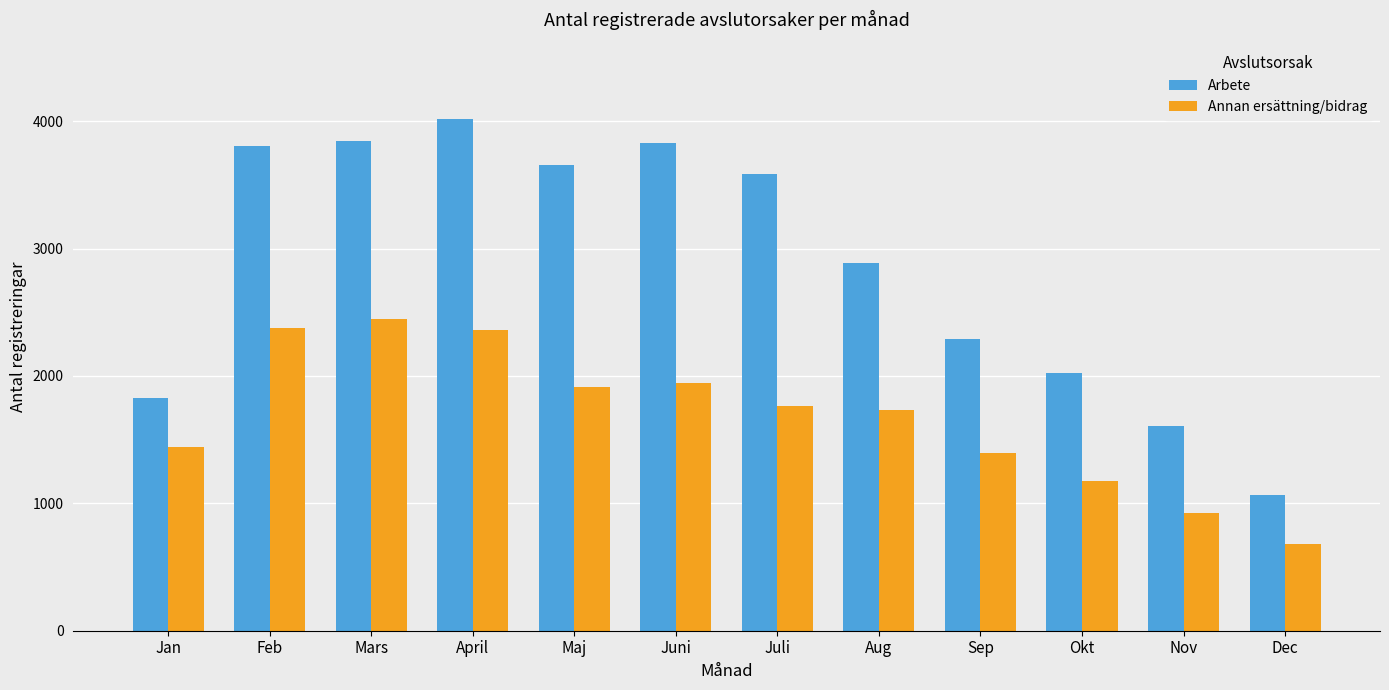

At which label does Annan ersättning/bidrag reach its minimum?

Dec